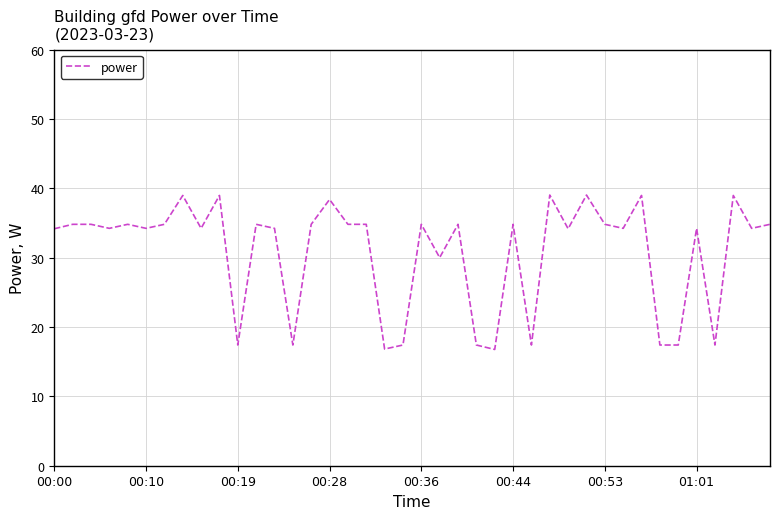

What is the greatest value displayed?

39.0